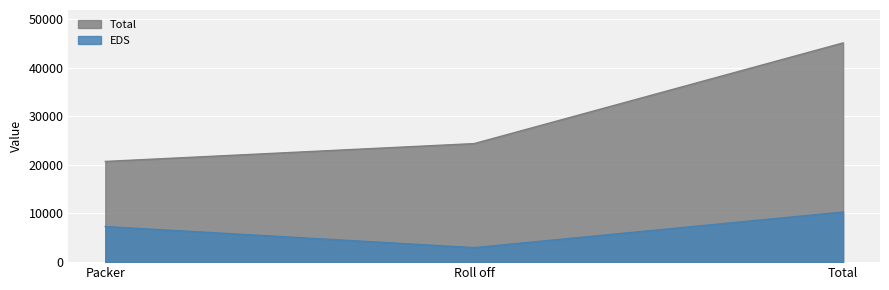

The value of EDS at Roll off is 2984.2. True or false?

True